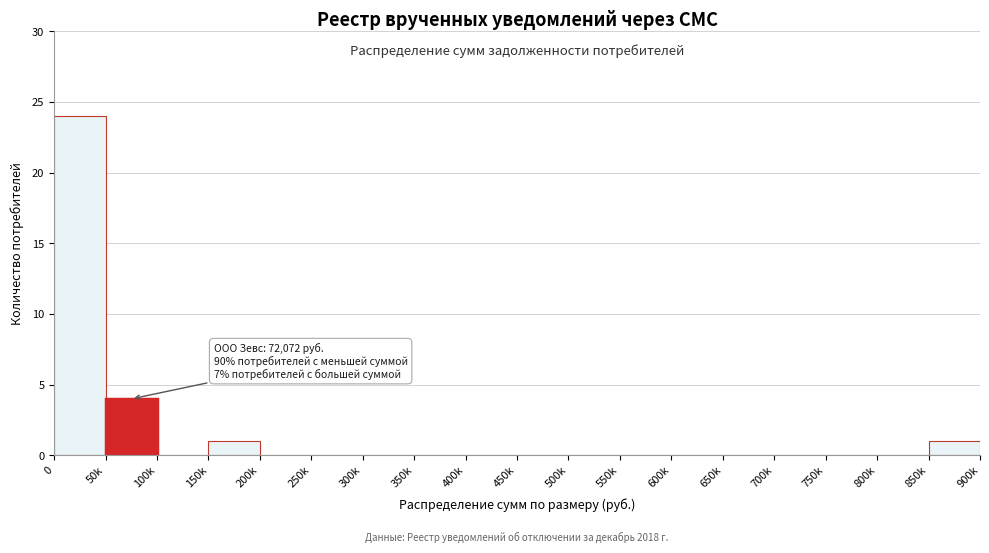

Reading left to right, list all the values displayed in this chart.

0=24	50k=4	100k=0	150k=1	200k=0	250k=0	300k=0	350k=0	400k=0	450k=0	500k=0	550k=0	600k=0	650k=0	700k=0	750k=0	800k=0	850k=1